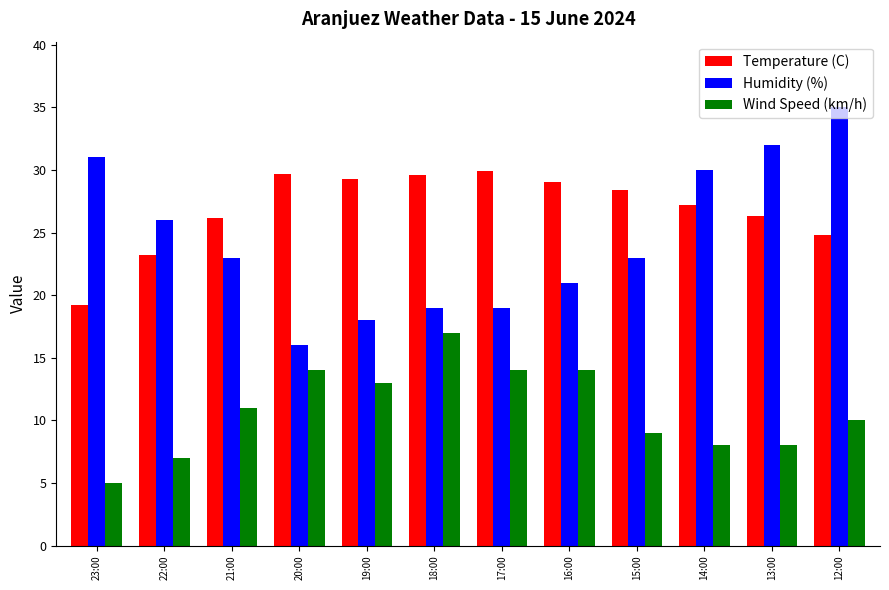

How many categories are shown in the chart?

12